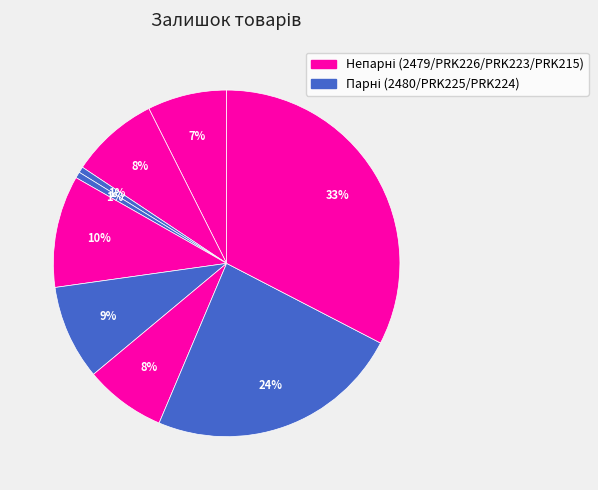

Count the number of slices in the pie.

9